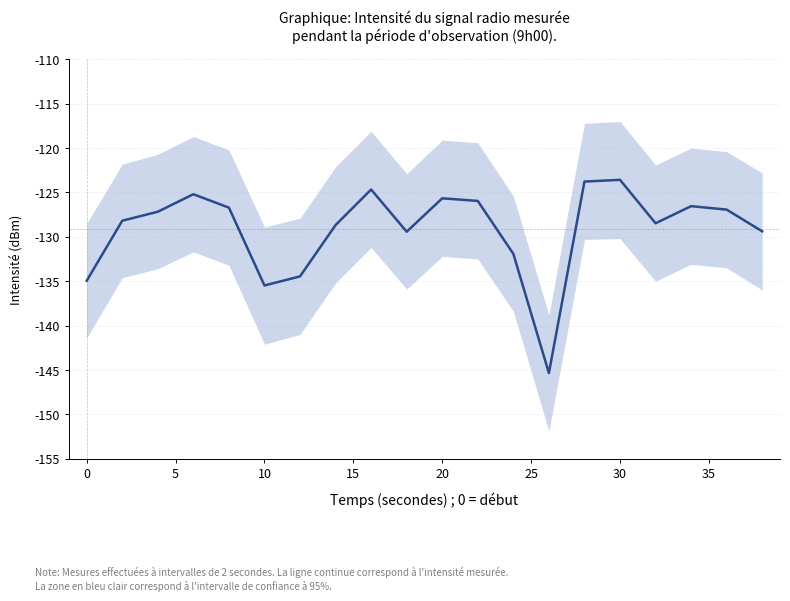

What is the sum of all values?

-2582.5